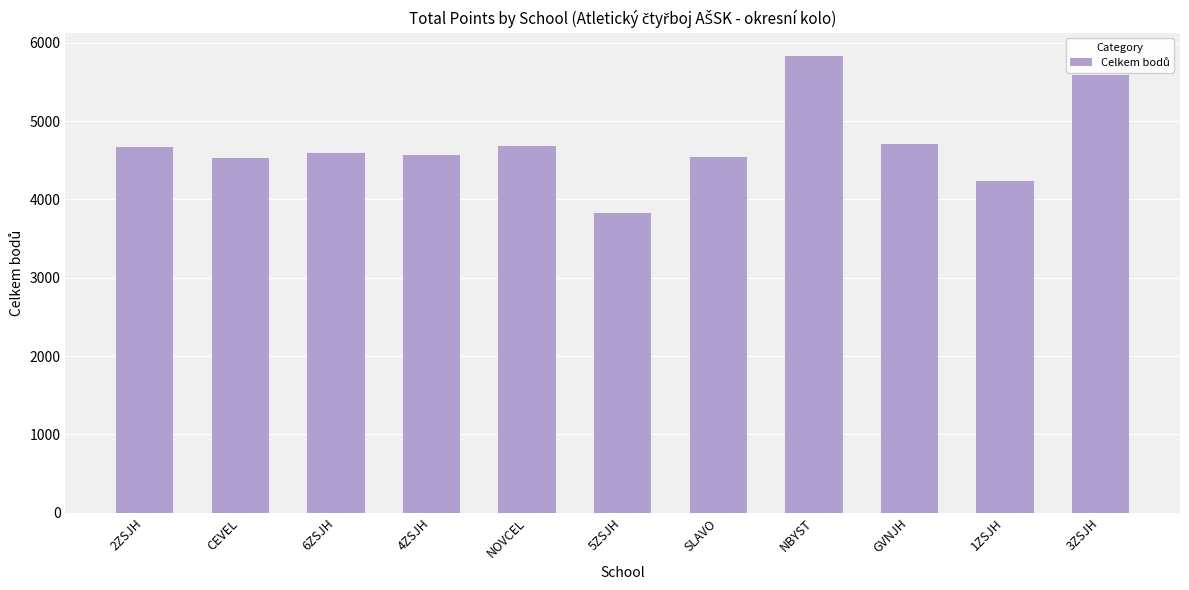

What is the label of the 8th bar from the left?

NBYST